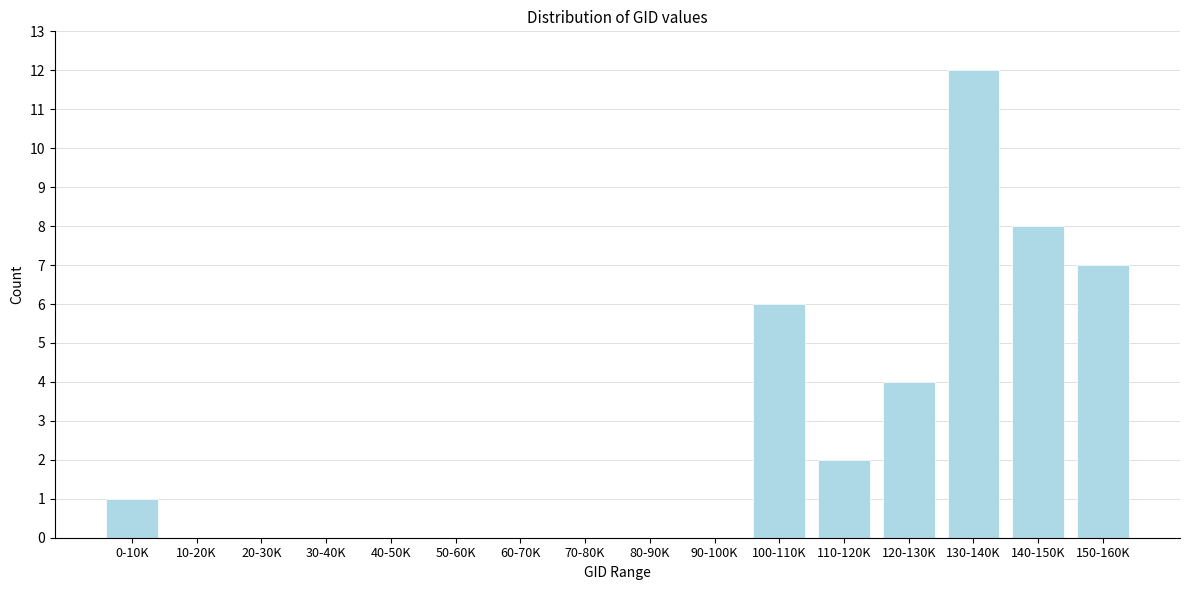

Reading left to right, list all the values displayed in this chart.

0-10K=1	10-20K=0	20-30K=0	30-40K=0	40-50K=0	50-60K=0	60-70K=0	70-80K=0	80-90K=0	90-100K=0	100-110K=6	110-120K=2	120-130K=4	130-140K=12	140-150K=8	150-160K=7